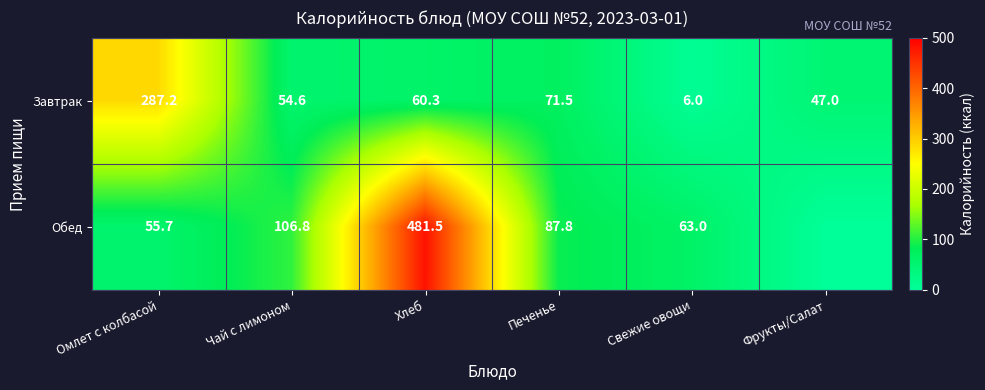

At Омлет с колбасой, list the series in order from smallest to largest.

Обед, Завтрак